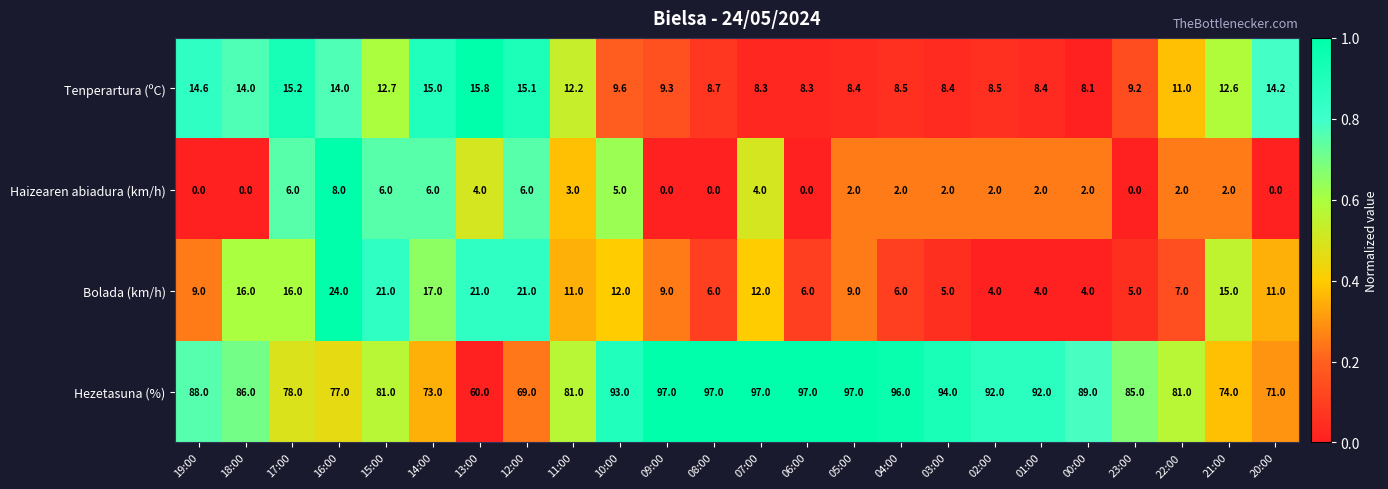

True or false: Bolada (km/h) has a value of 7.1 at 11:00.

False